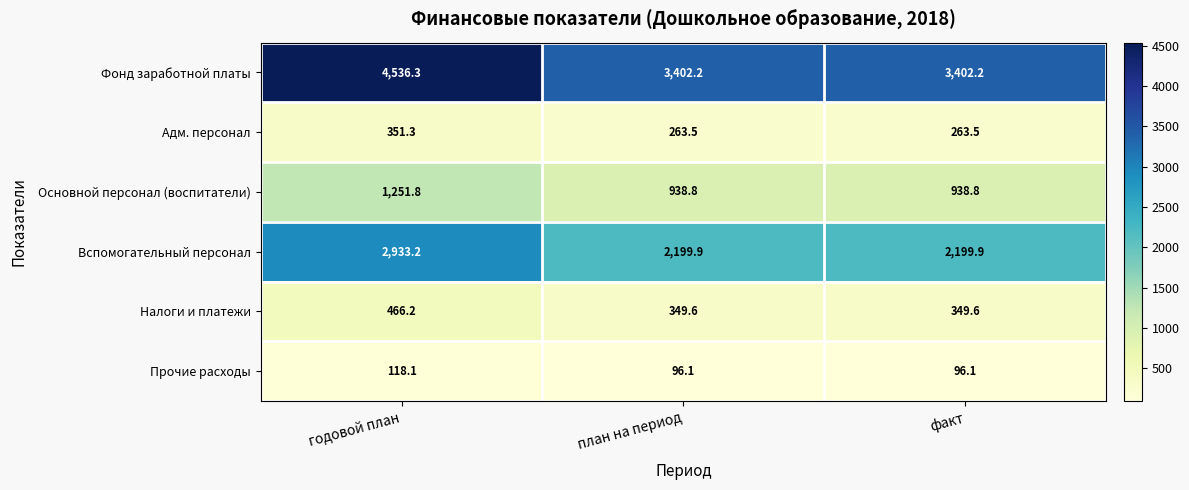

What is the minimum value shown in the chart?

96.1